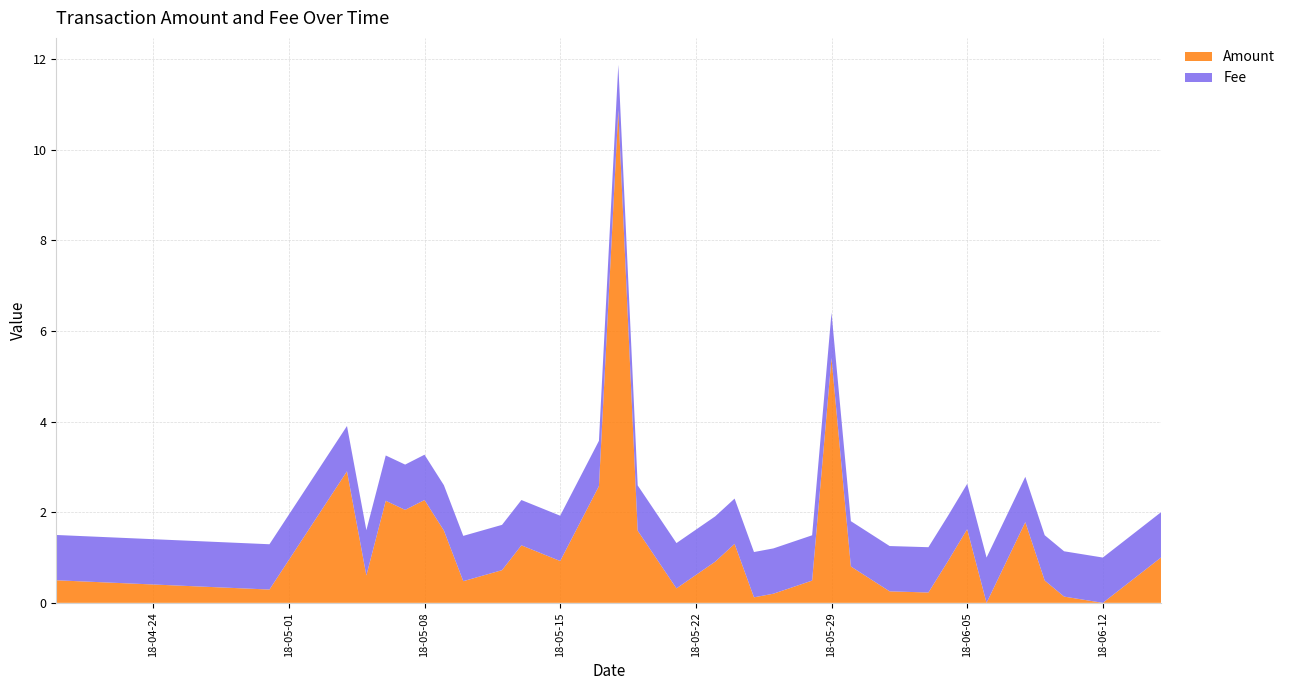

Reading left to right, what are all the values shown in this chart?

Amount: 0.5	0.3	2.9	0.6	2.3	2.1	2.3	1.6	0.5	0.7	1.3	0.9	2.6	10.9	1.6	0.3	0.9	1.3	0.1	0.2	0.5	5.4	0.8	0.3	0.2	0.9	1.6	0.0	1.8	0.5	0.1	0.0	1.0
Fee: 1.0	1.0	1.0	1.0	1.0	1.0	1.0	1.0	1.0	1.0	1.0	1.0	1.0	1.0	1.0	1.0	1.0	1.0	1.0	1.0	1.0	1.0	1.0	1.0	1.0	1.0	1.0	1.0	1.0	1.0	1.0	1.0	1.0